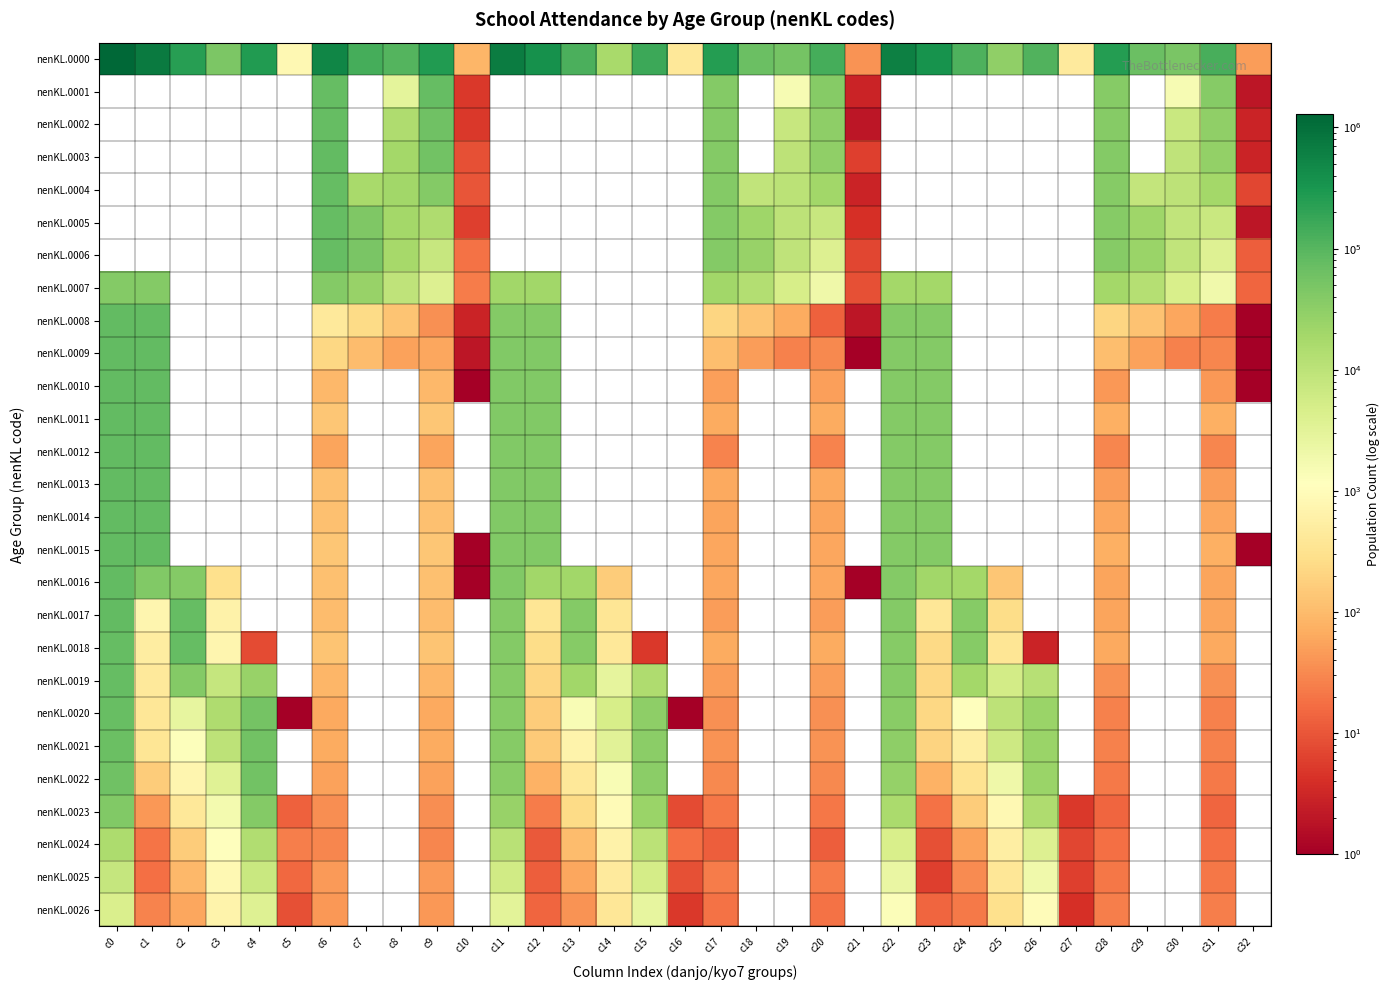

Is the value of nenKL.0008 at c11 greater than the value of nenKL.0007 at c21?

Yes